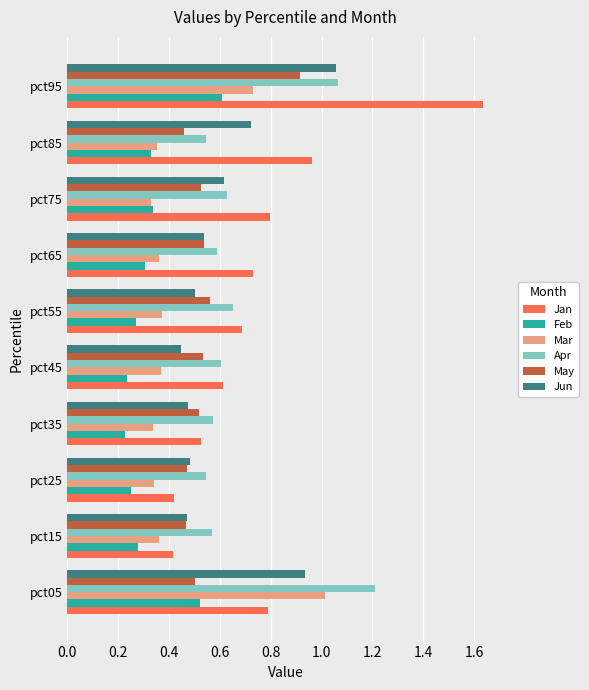

What is the sum of all Mar values?

4.6